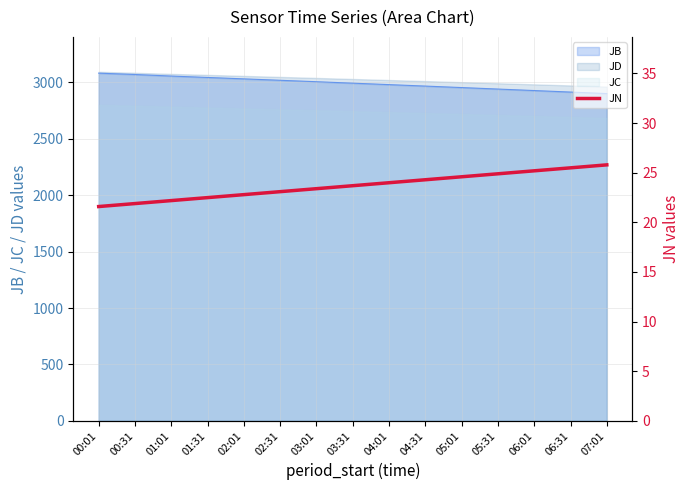

Reading left to right, list all the values displayed in this chart.

00:01=21.6	00:31=21.9	01:01=22.2	01:31=22.5	02:01=22.8	02:31=23.1	03:01=23.4	03:31=23.7	04:01=24.0	04:31=24.3	05:01=24.6	05:31=24.9	06:01=25.2	06:31=25.5	07:01=25.8